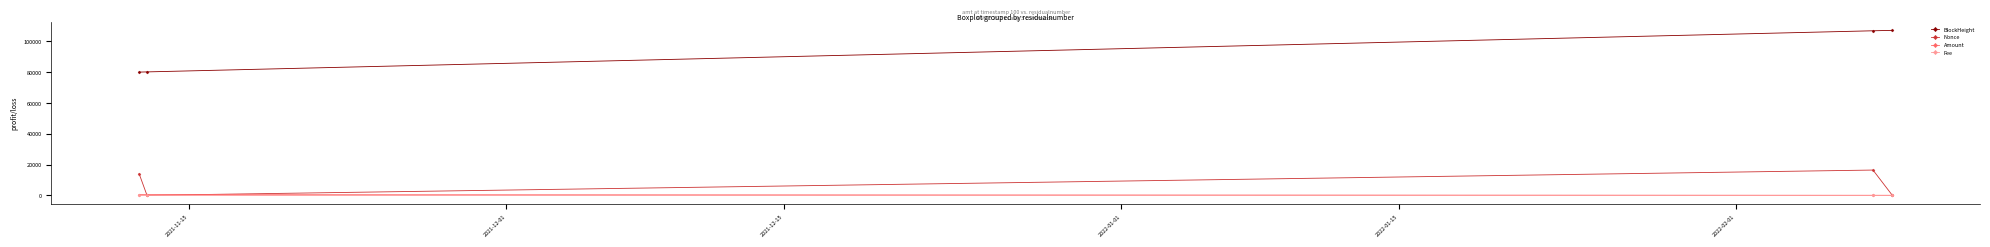

How many lines are shown in the chart?

4